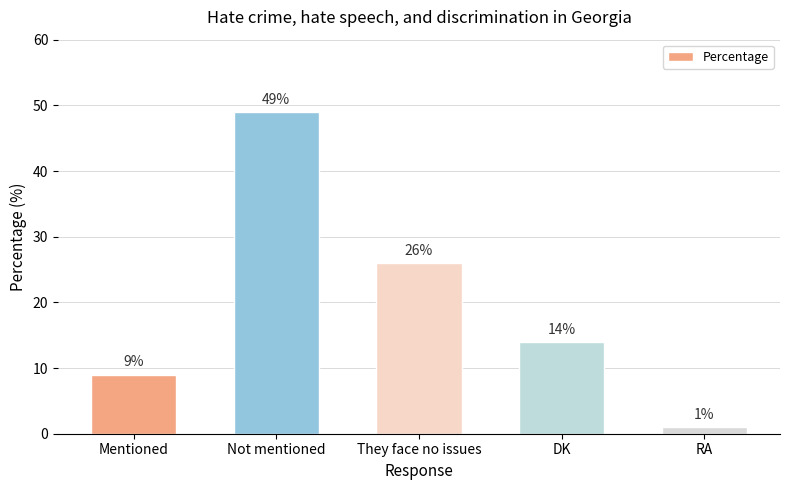

What is the ratio of the value at RA to the value at DK?

0.1